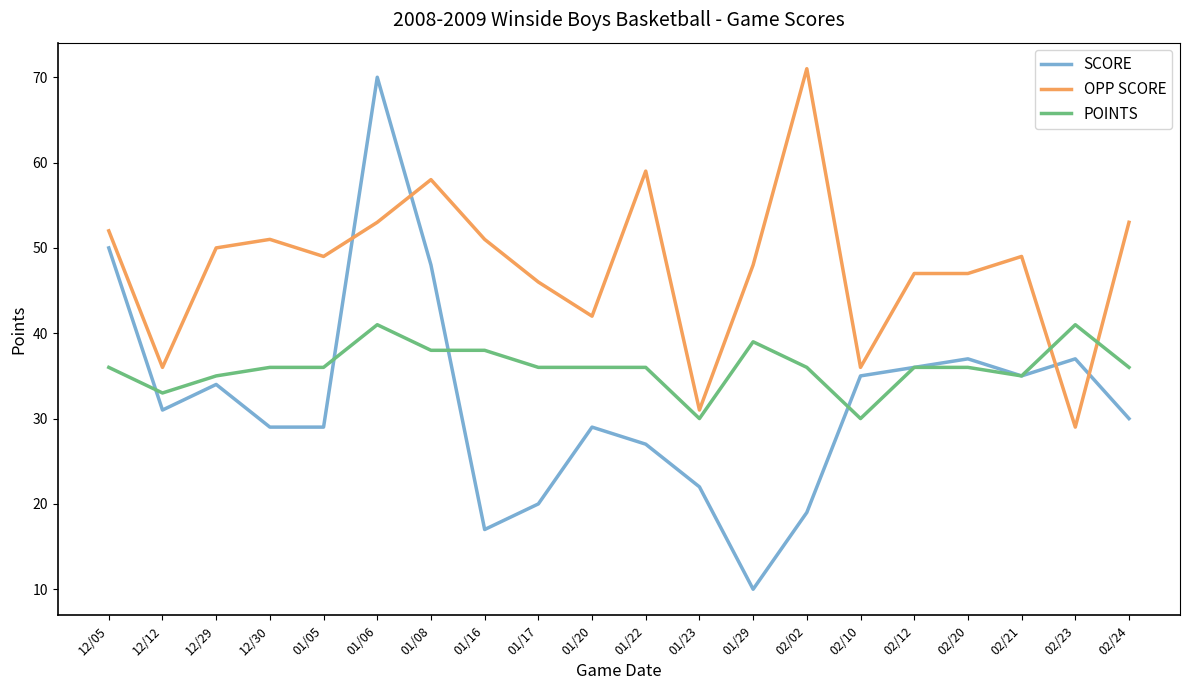

The value of OPP SCORE at 01/17 is 46. True or false?

True